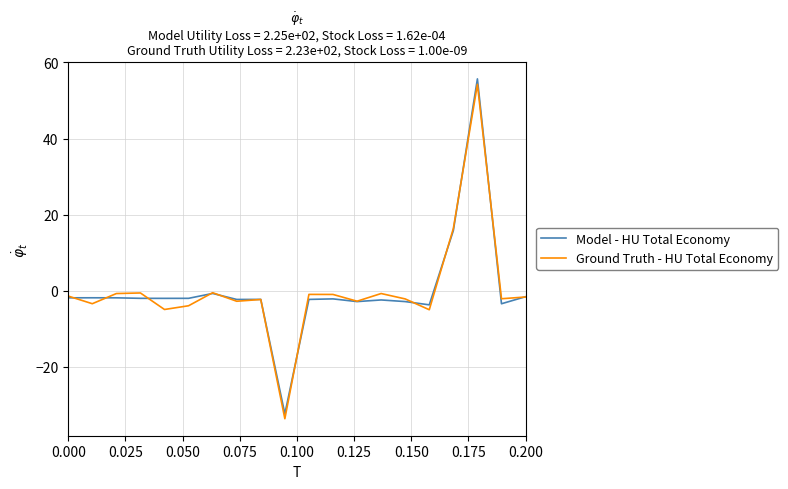

What is the lowest value of the Model - HU Total Economy series?

-32.4